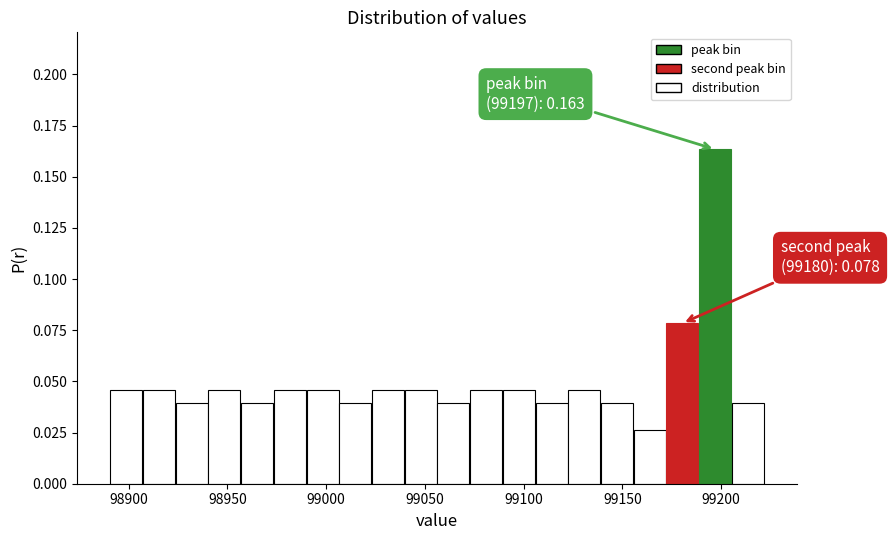

Read against the x-axis, roughly where is the centre of the tallest bar?

99195